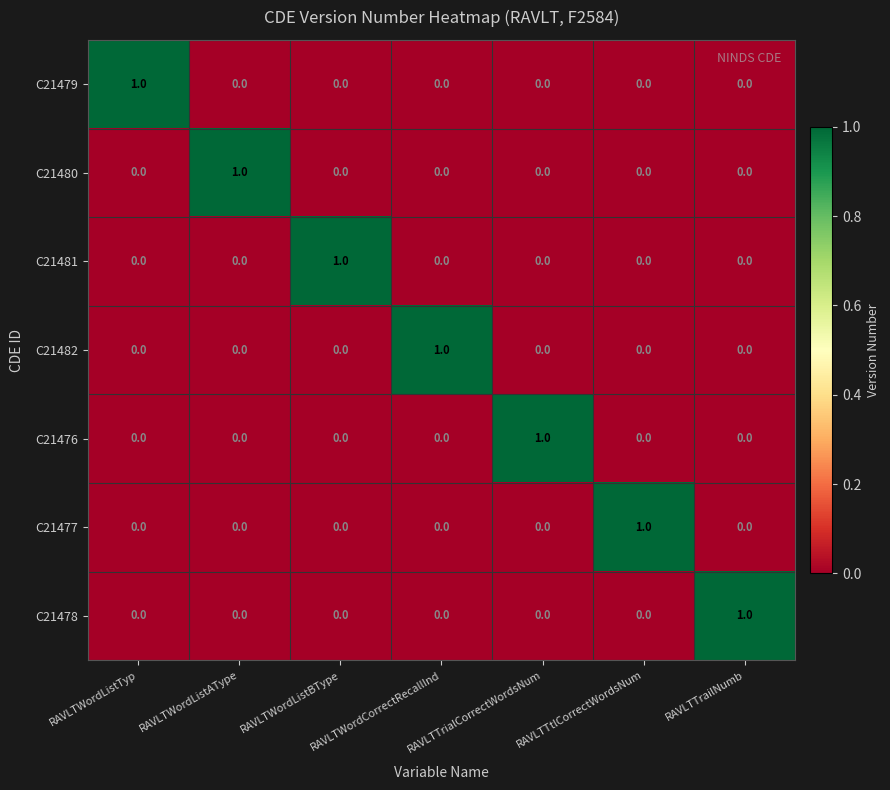

Count the number of data series in this chart.

7